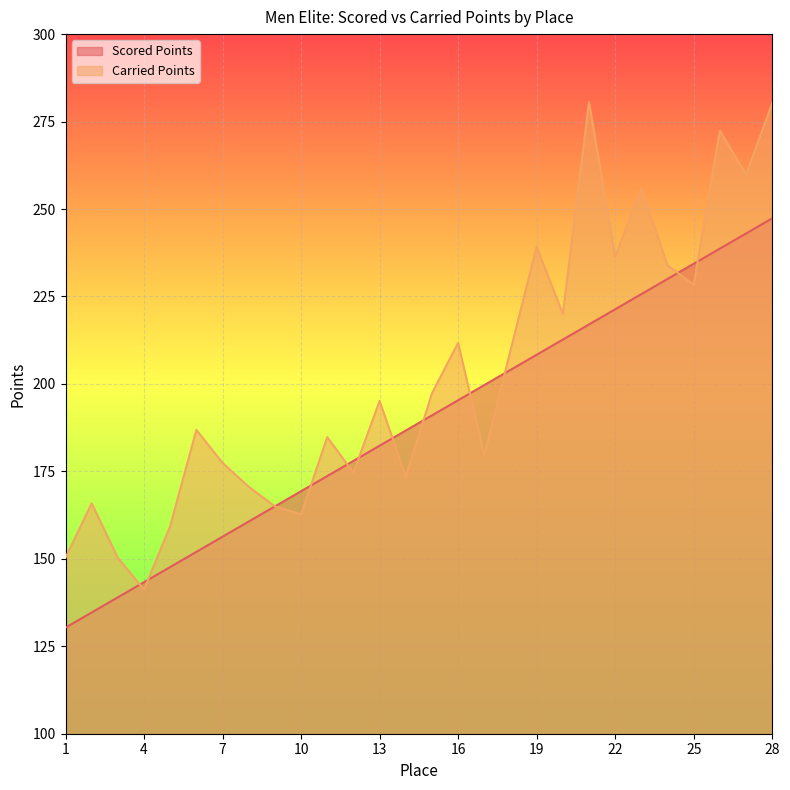

What are all the series names shown in the legend?

Scored Points, Carried Points